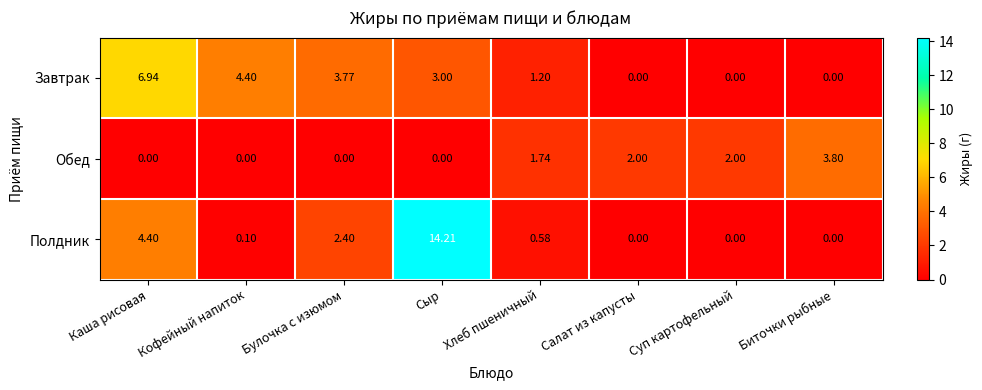

At which label does Завтрак first exceed 3?

Каша рисовая